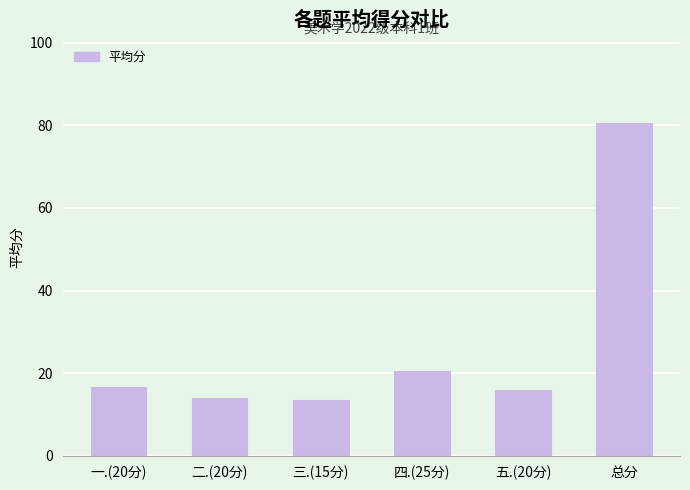

What is the value of the 4th bar from the left?

20.6